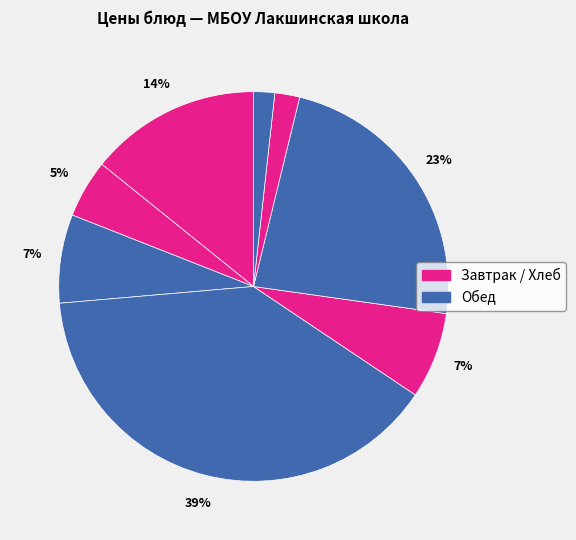

How many slices are in this pie chart?

8